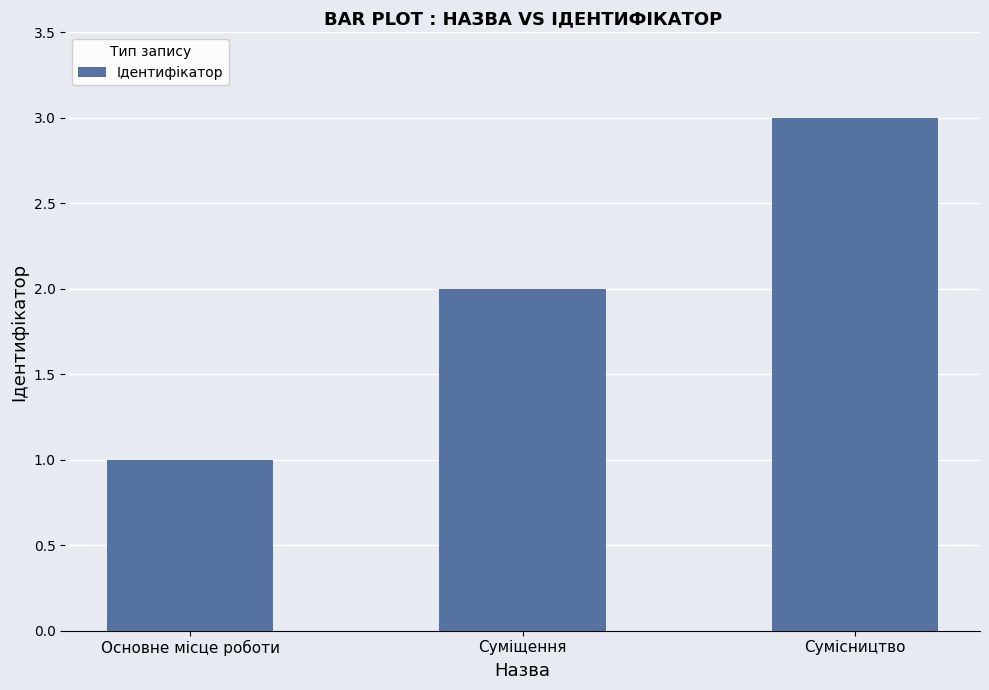

What is the difference between the values at Основне місце роботи and Суміщення?

1